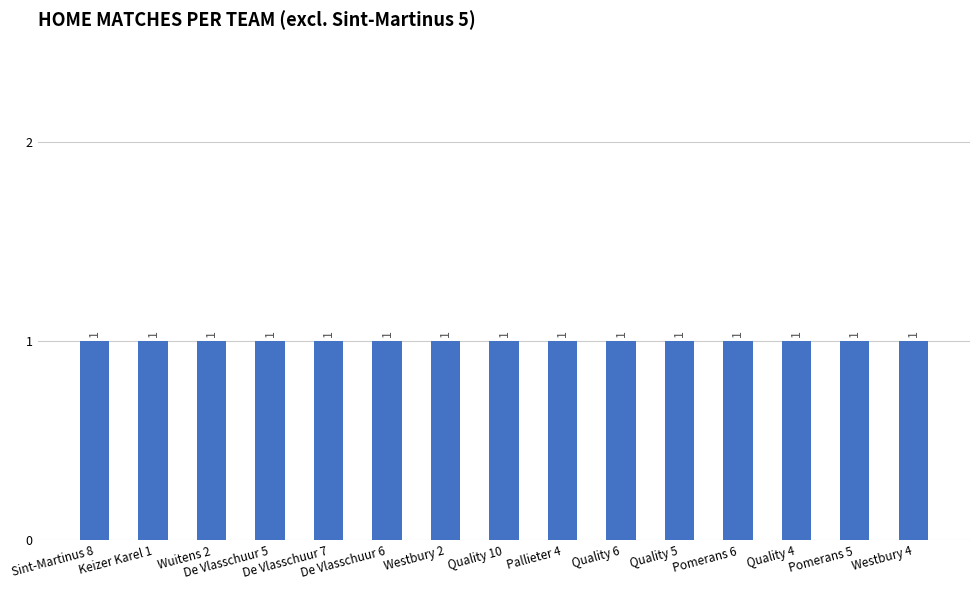

Where is the data nearest to the value 1?

Sint-Martinus 8